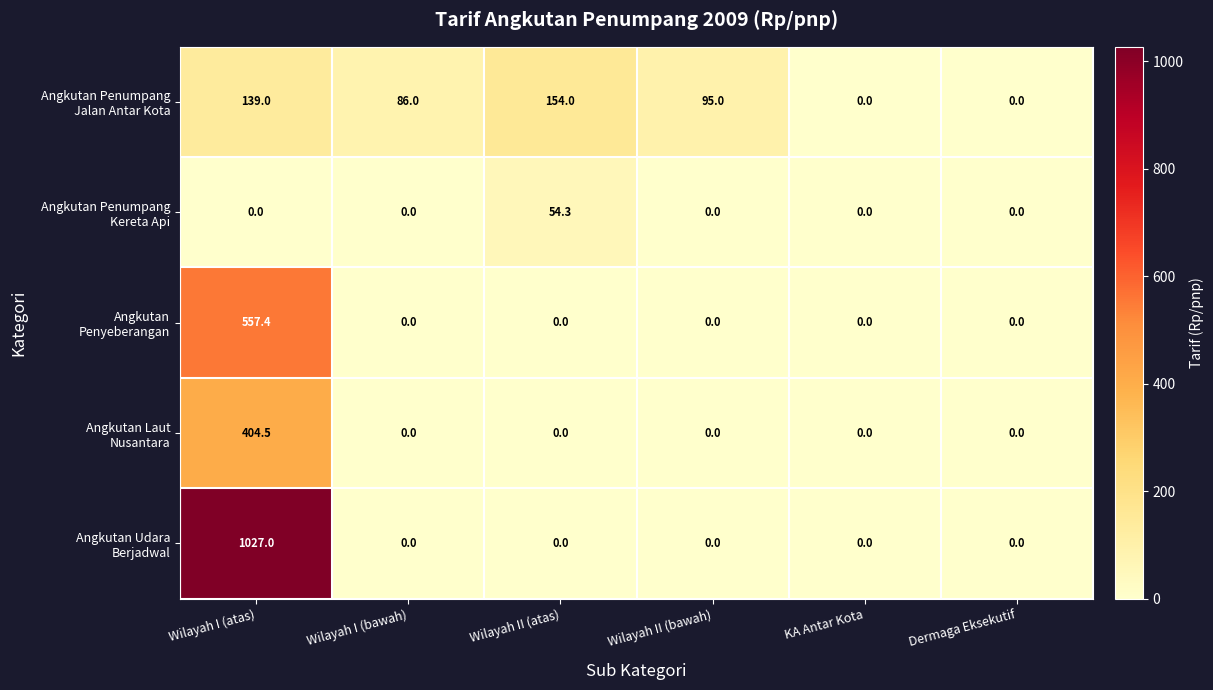

At which category does the chart reach its peak across all series?

Wilayah I (atas)